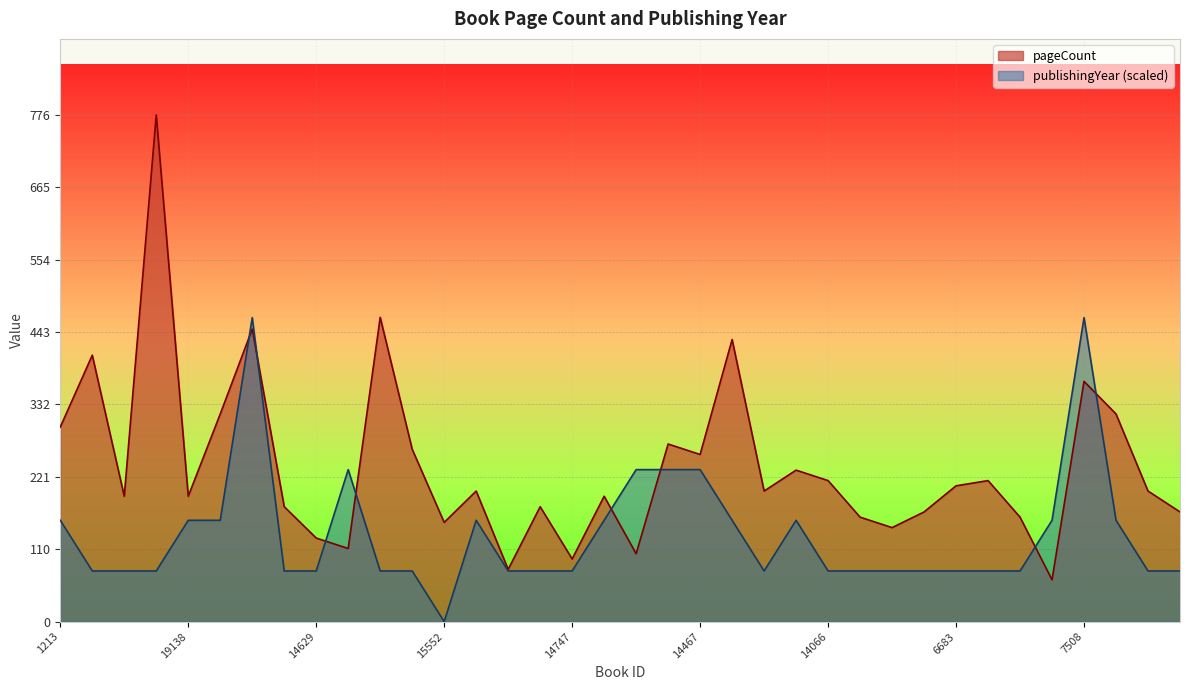

What is the difference between the maximum and minimum values in the pageCount series?

712.0